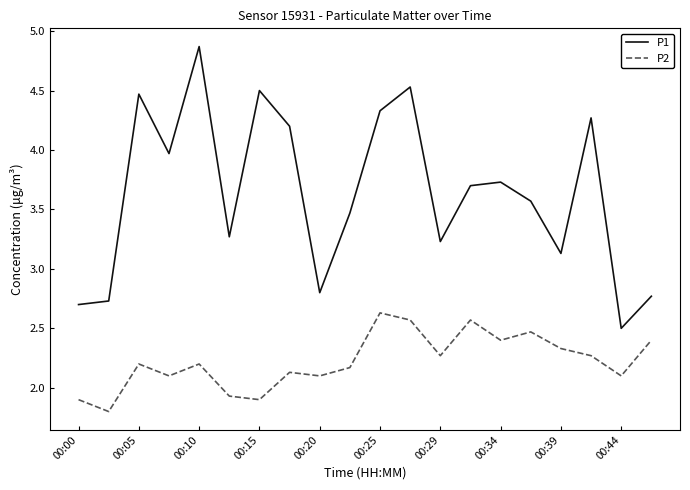

Which series has the largest range (max minus min)?

P1